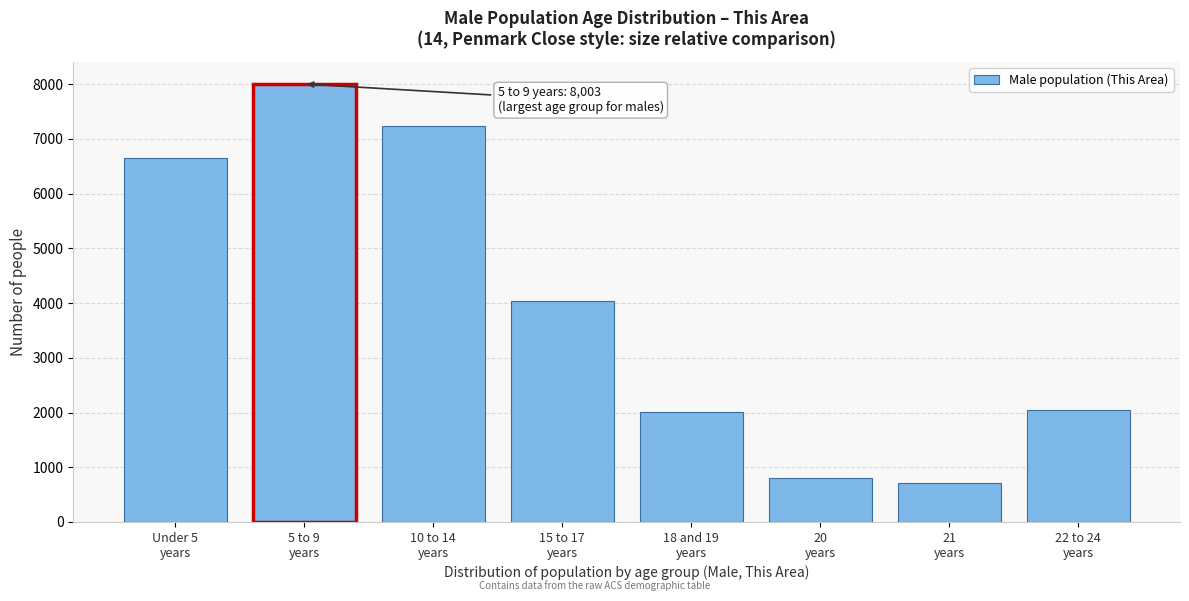

What is the value of the 3rd bar from the left?

7233